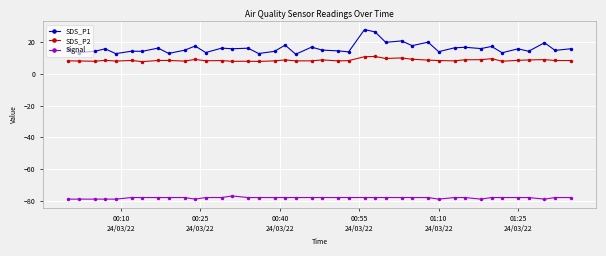

What is the highest value of the SDS_P2 series?

11.0